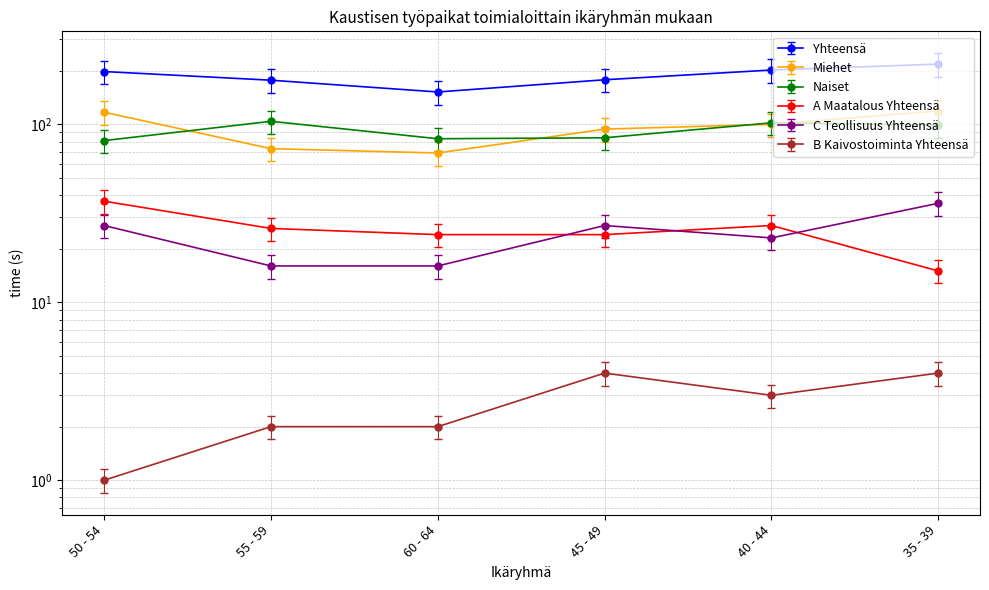

What is the value of the B Kaivostoiminta Yhteensä point at the 3rd from the left?

1.7